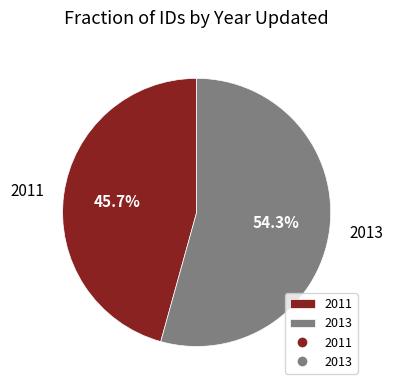

True or false: 2011 accounts for 46% of the total.

True